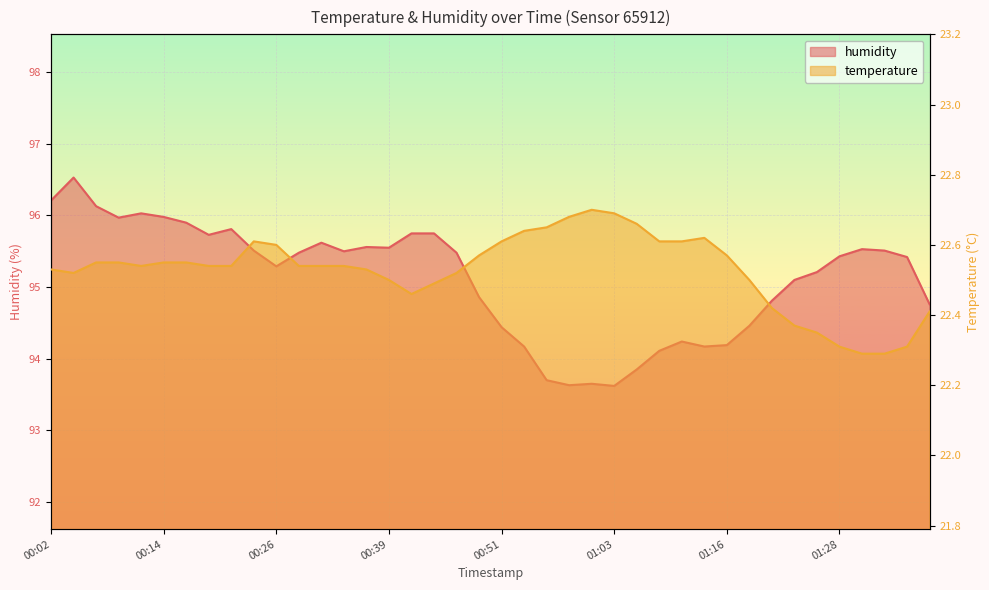

What is the minimum value for temperature?

22.3